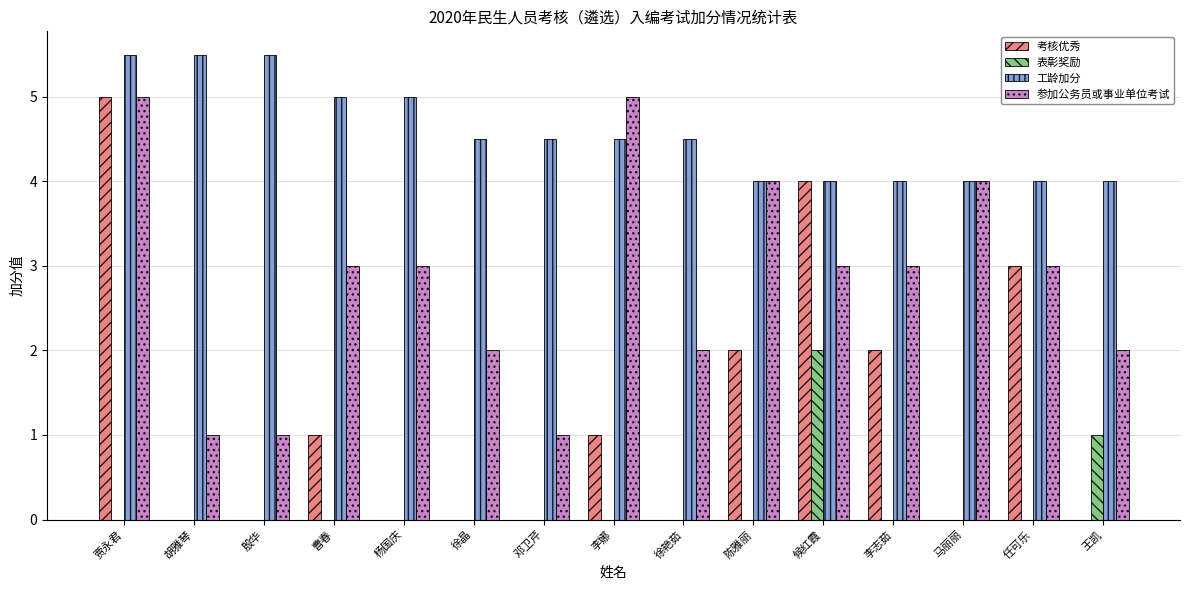

Which series has the largest total across all categories?

工龄加分